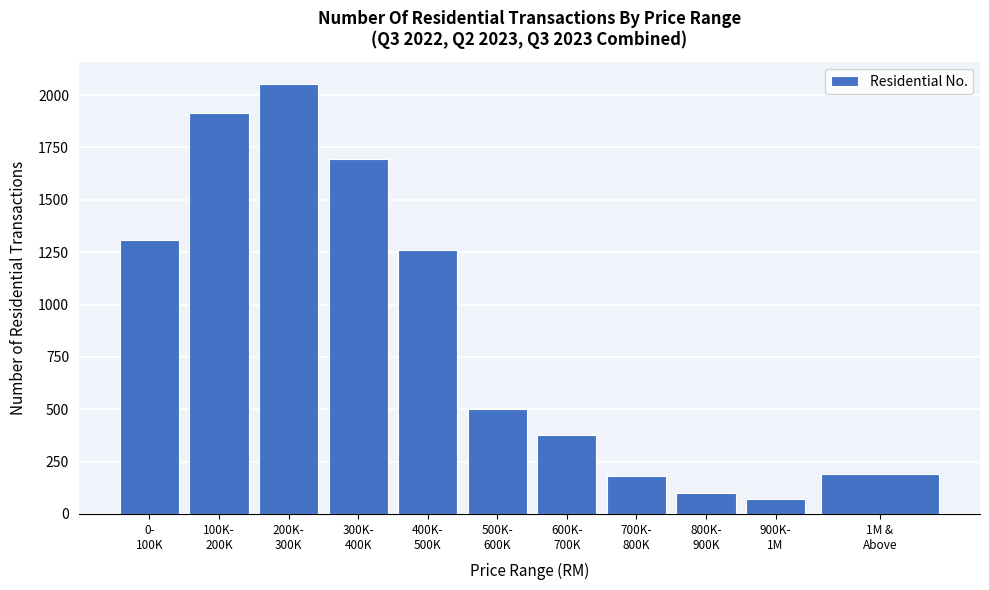

Reading left to right, list all the values displayed in this chart.

1307	1916	2055	1696	1261	500	377	180	101	69	192